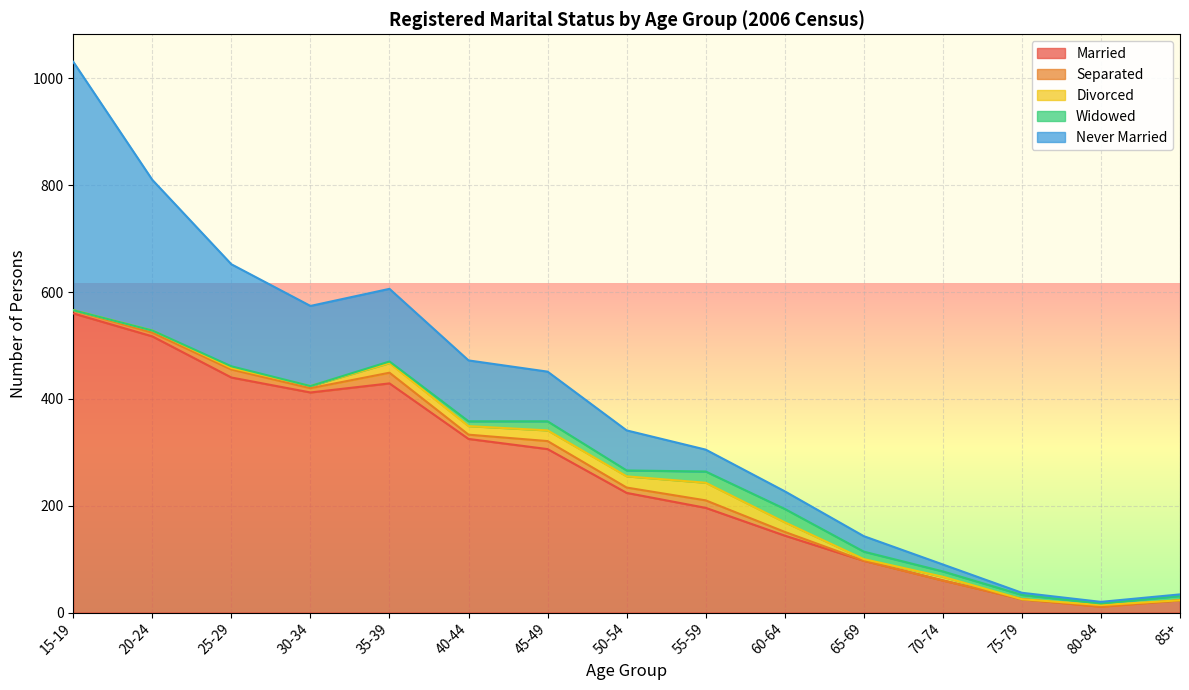

What value does the Widowed series have at 55-59, to the nearest 5?

20